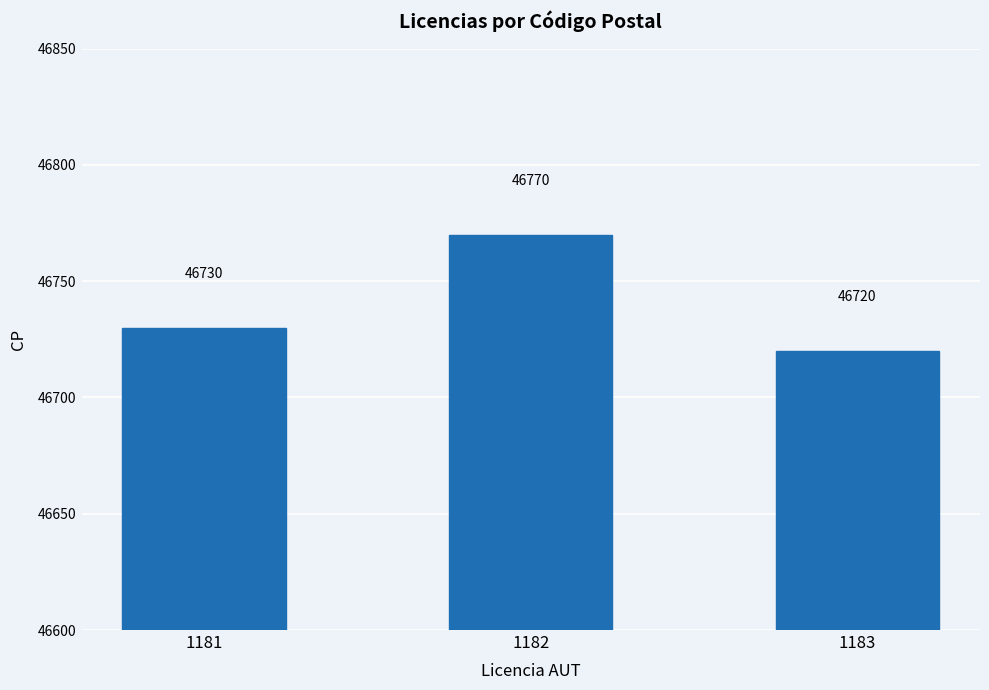

True or false: the data shows 46770 at 1182.

True